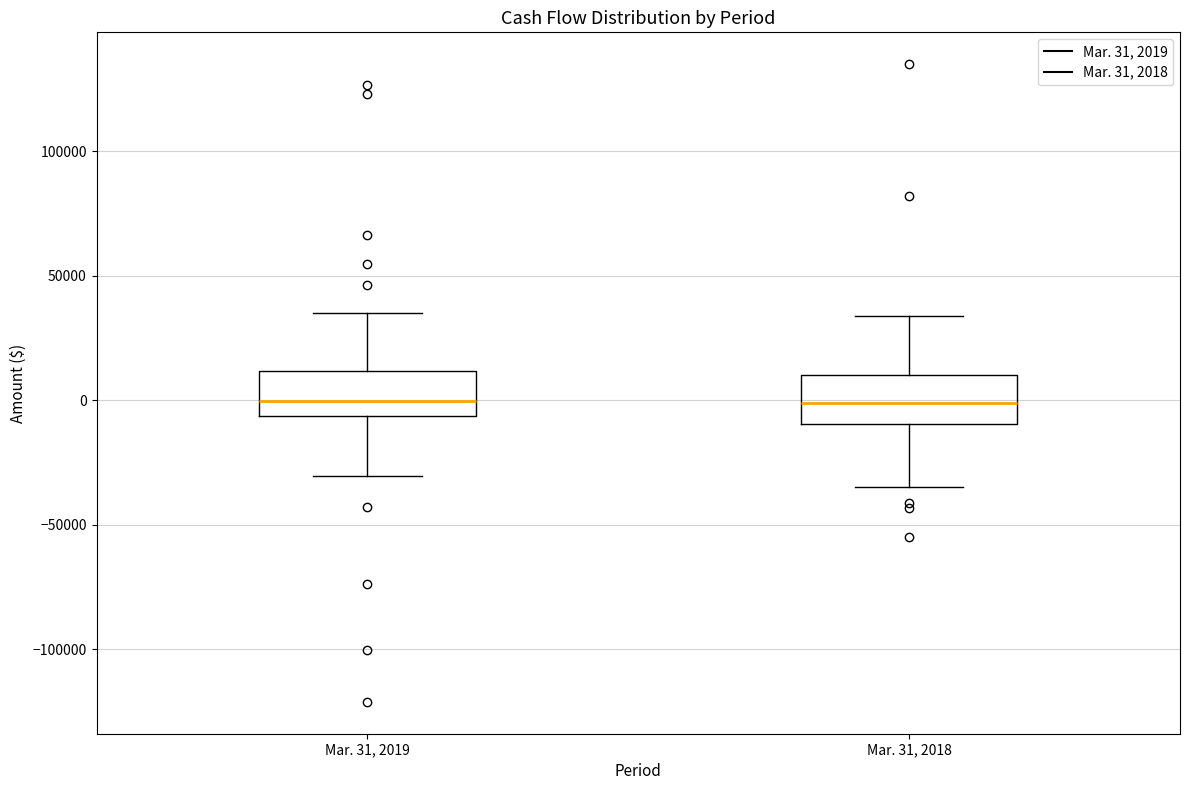

Reading left to right, transcribe this box plot: for each box, give where its median line is, the range the box spans, and where its two whiskers end, as read against the y-axis. The values are not printed on the chart, so give them approximately, as read against the axis.

Mar. 31, 2019: median 0, box -5000 to 10000, whiskers -30000 to 35000
Mar. 31, 2018: median 0, box -10000 to 10000, whiskers -35000 to 35000